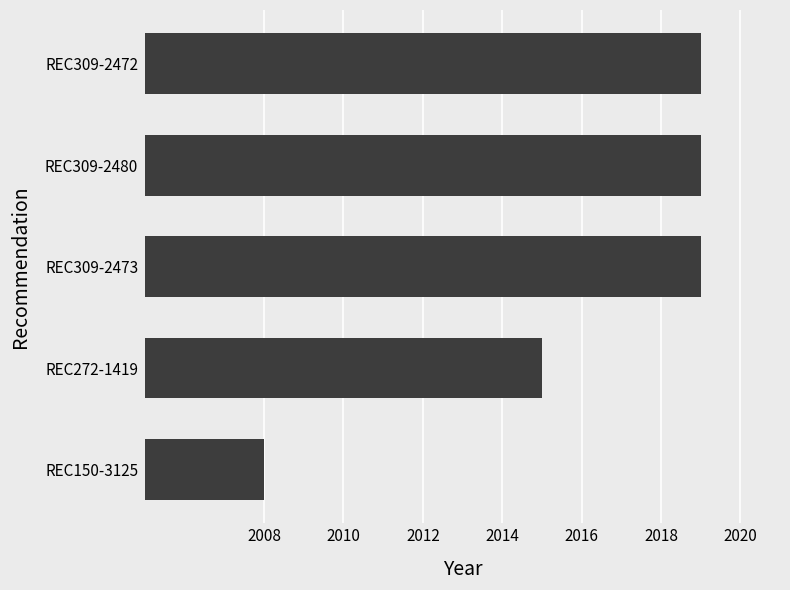

Reading bottom to top, list all the values displayed in this chart.

REC150-3125=2008	REC272-1419=2015	REC309-2473=2019	REC309-2480=2019	REC309-2472=2019